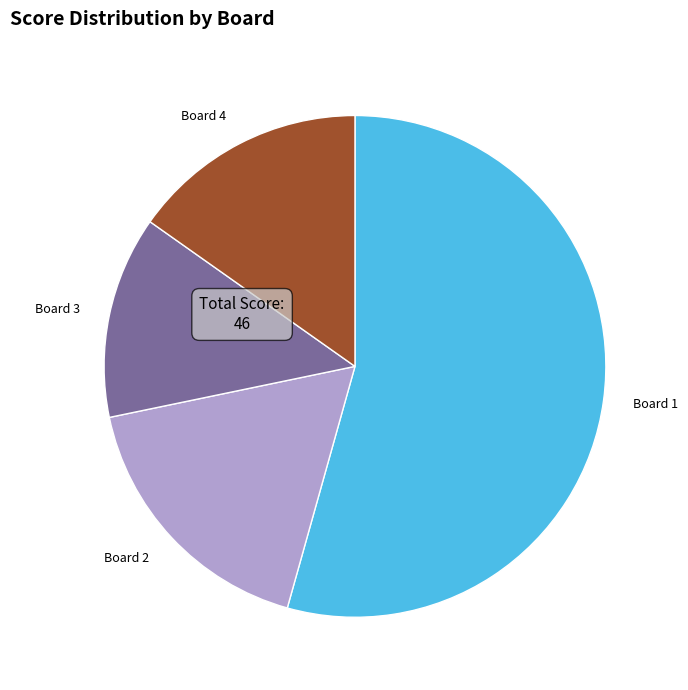

Approximately how many times larger is the value at Board 4 compared to Board 1?

0.3